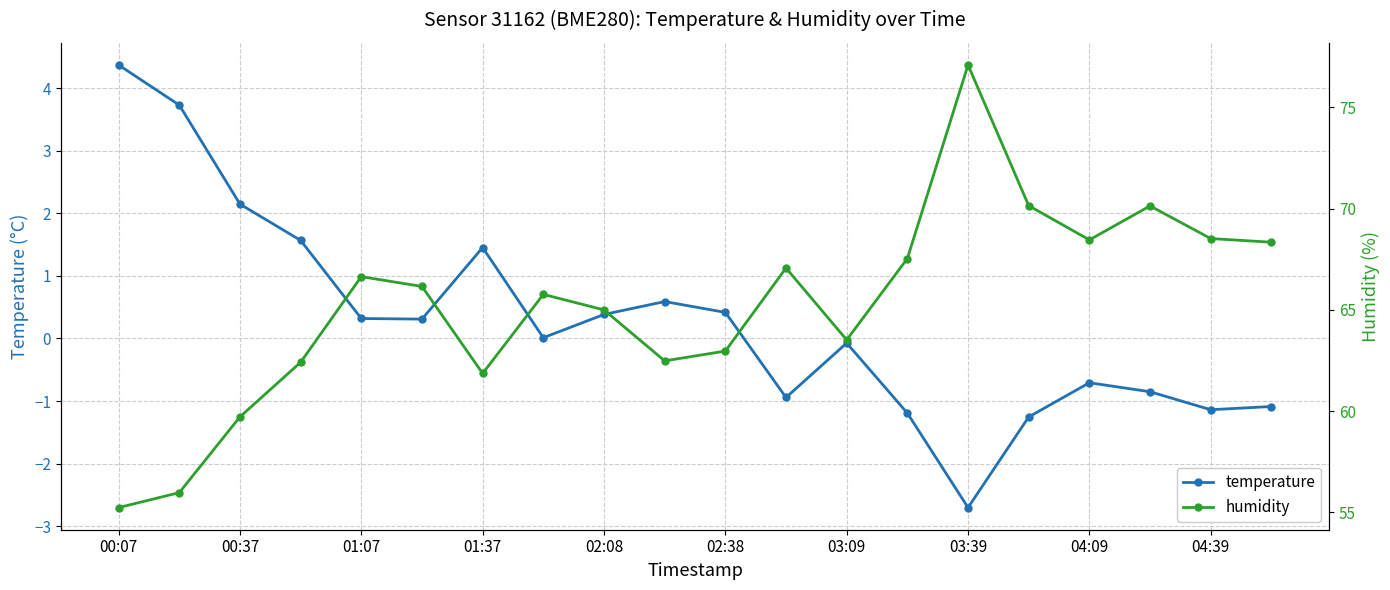

How many interior local peaks does the humidity series have?

5